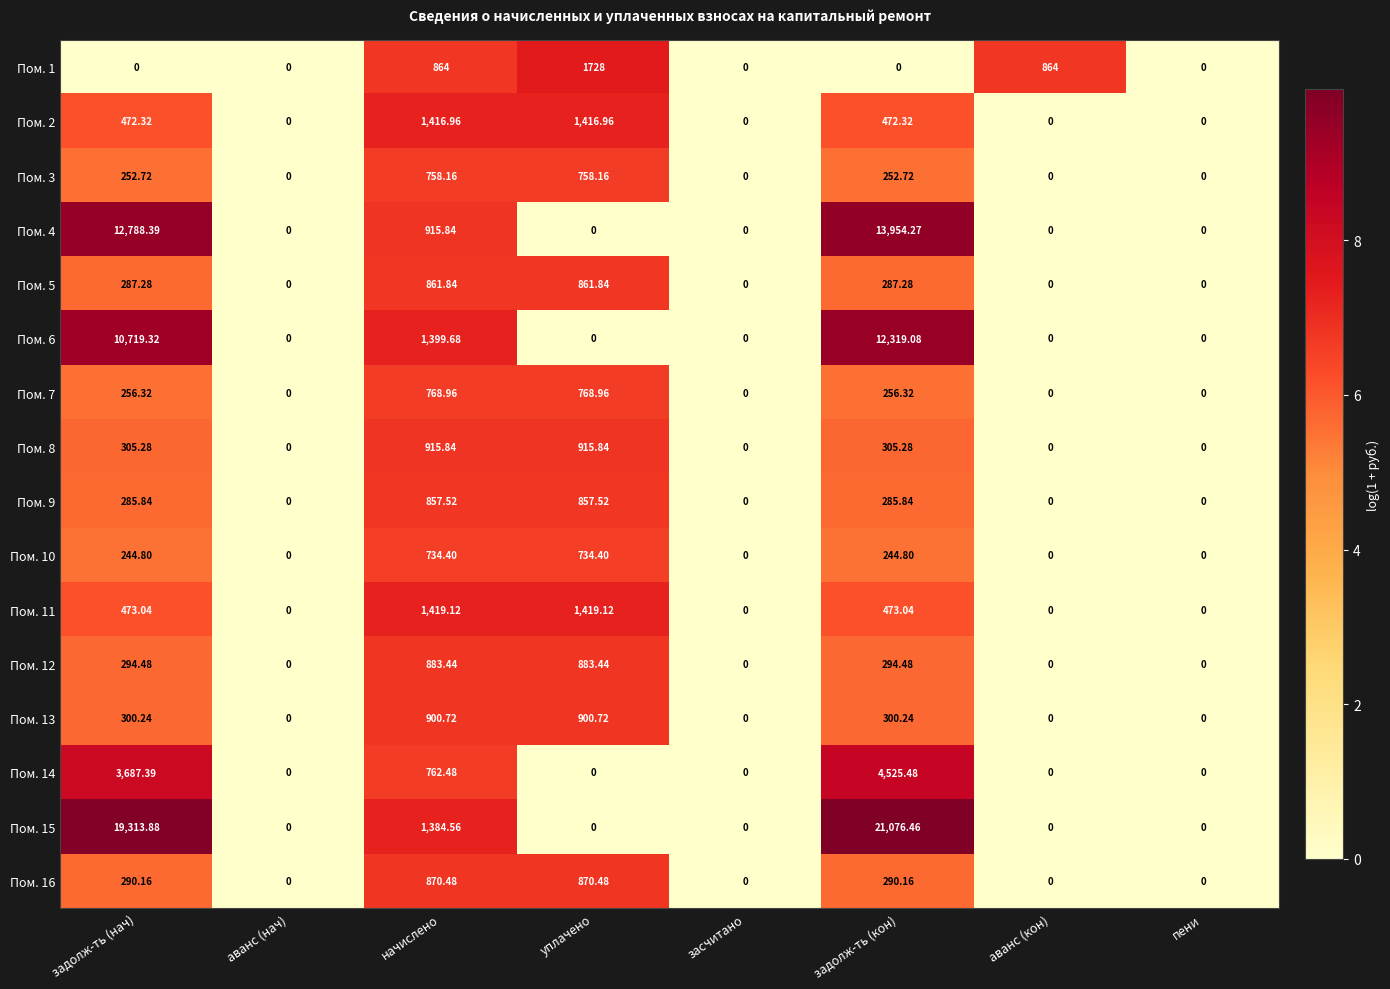

Where does the Пом. 8 series first go above 305?

задолж-ть (нач)